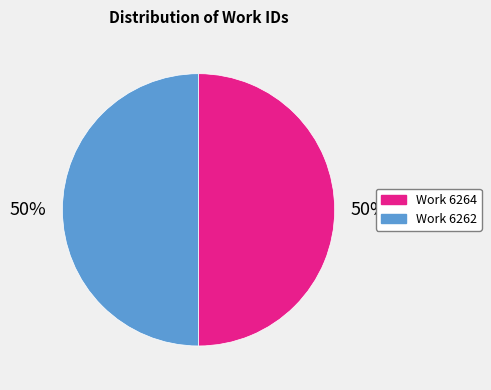

Is it true that Work 6264 is 50% of the pie?

True